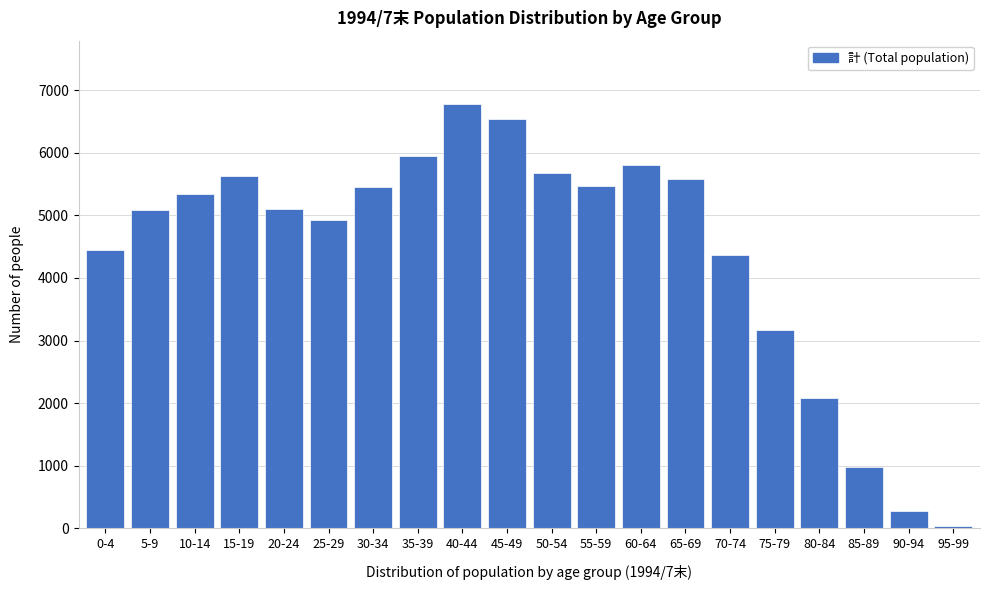

Where is the data nearest to the value 3405?

75-79